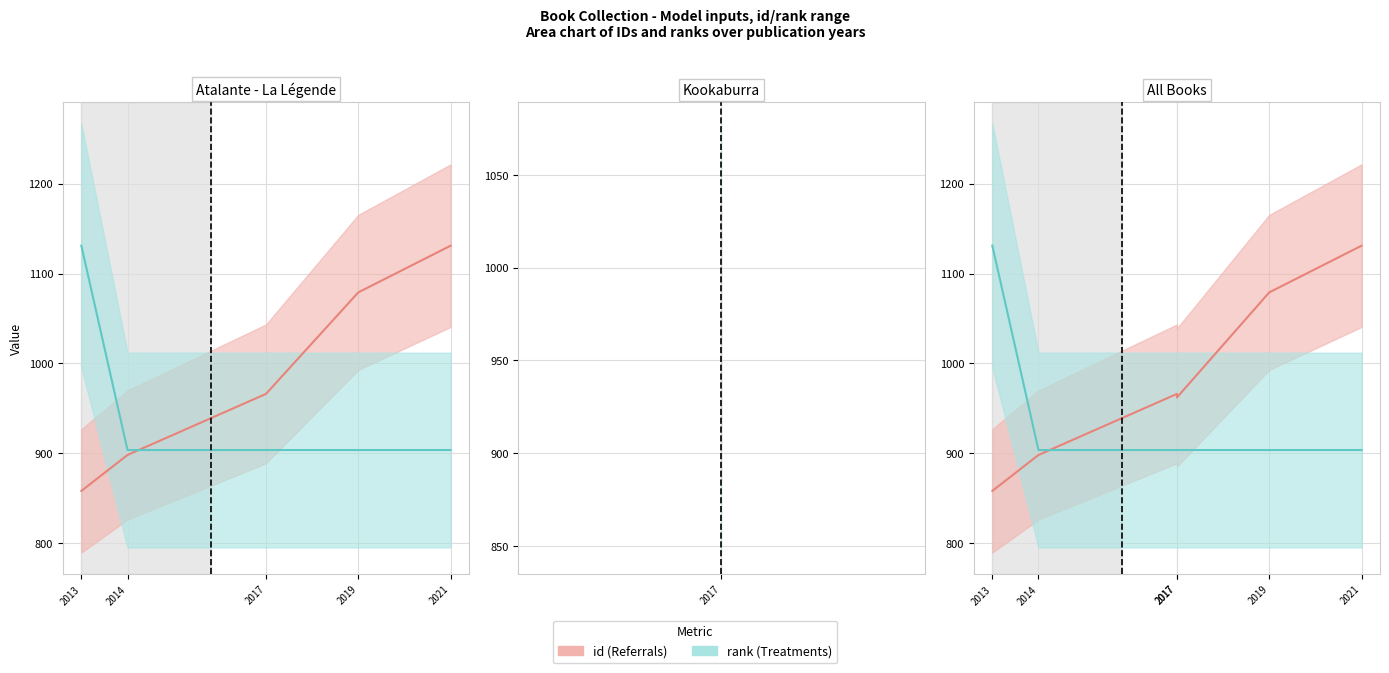

What is the spread (max minus min) of values at 2014?

5.5